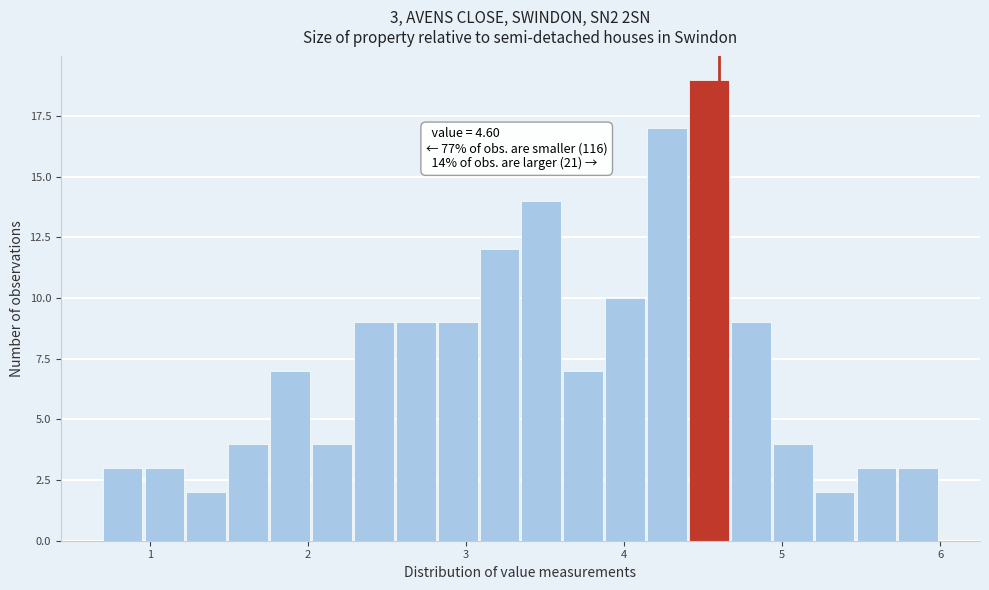

Read against the x-axis, roughly where is the centre of the tallest bar?

4.5